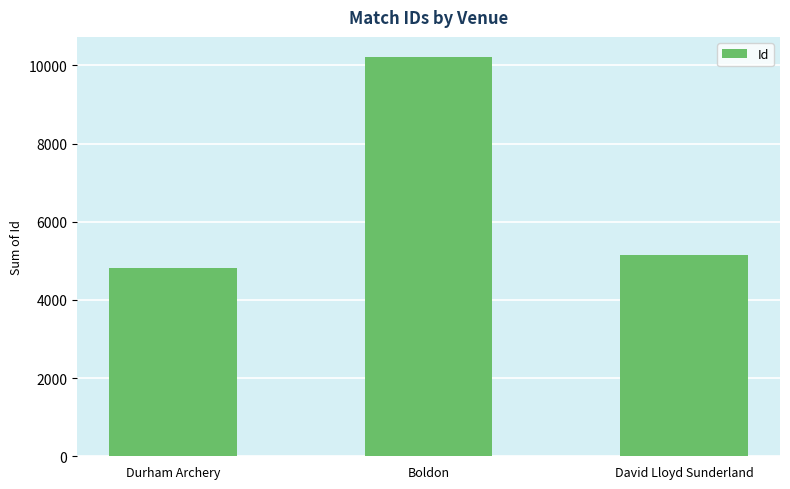

Reading left to right, transcribe all the data shown in this chart.

Durham Archery=4819	Boldon=10218	David Lloyd Sunderland=5148